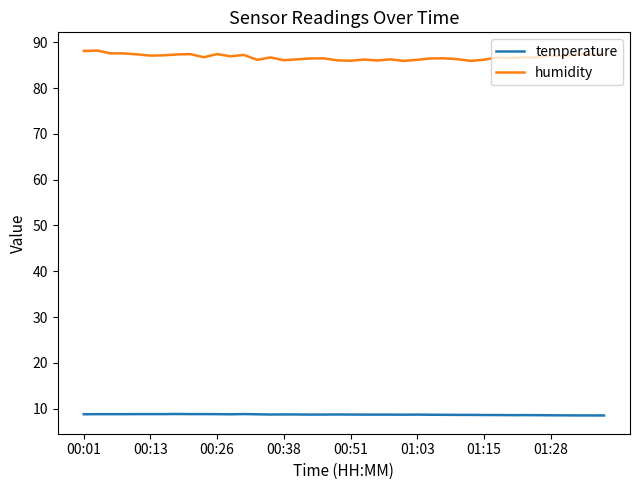

What is the sum of all temperature values?

347.6